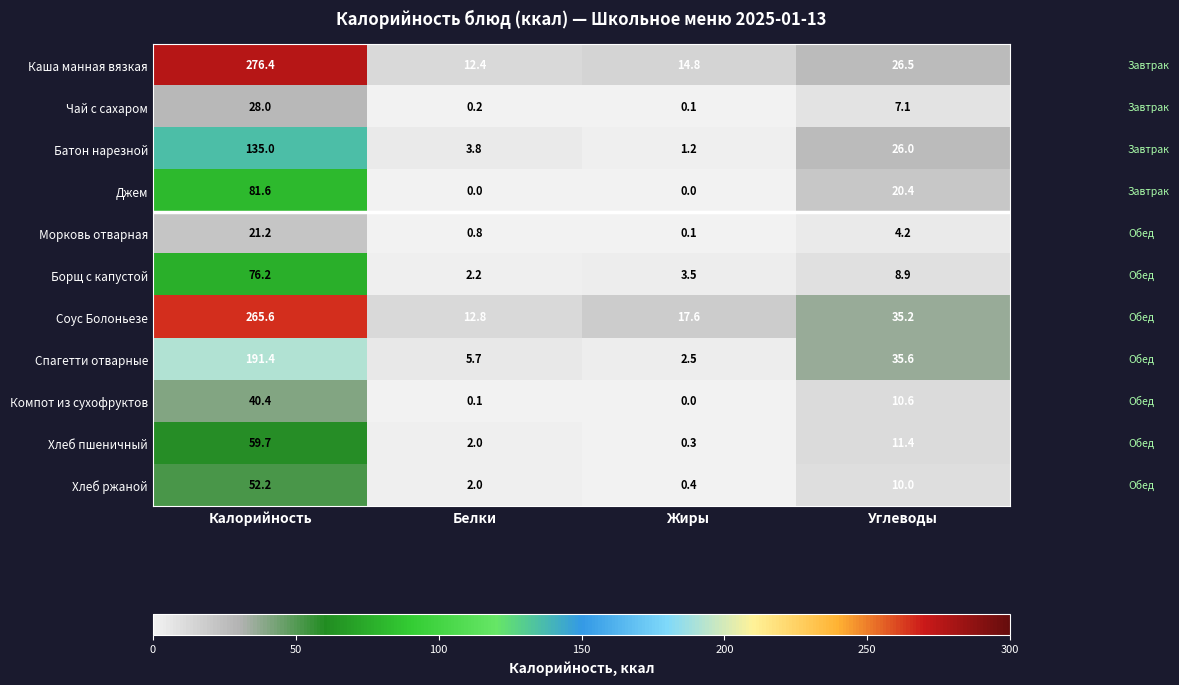

Where is Борщ с капустой nearest to the value 39?

Углеводы